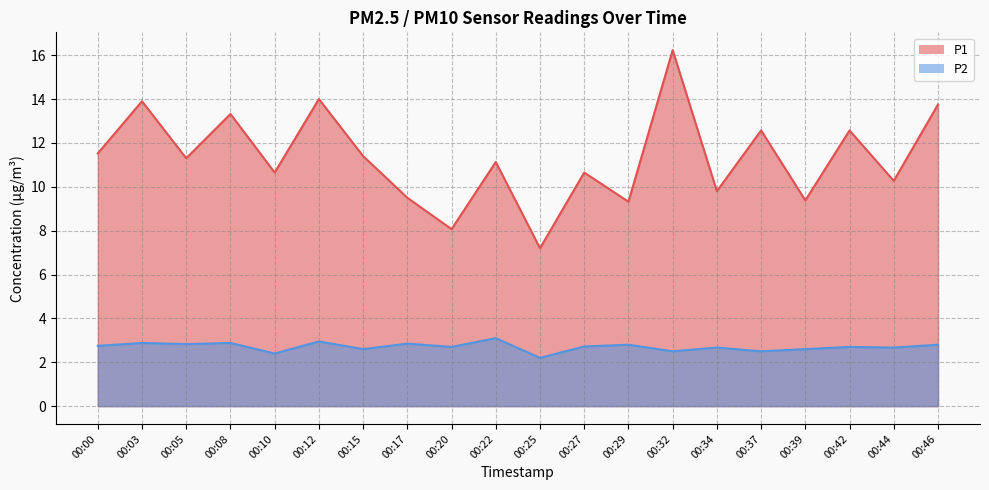

Reading left to right, what are all the values shown in this chart?

P1: 00:00=11.5	00:03=13.9	00:05=11.3	00:08=13.3	00:10=10.7	00:12=14.0	00:15=11.4	00:17=9.5	00:20=8.1	00:22=11.1	00:25=7.2	00:27=10.7	00:29=9.3	00:32=16.2	00:34=9.8	00:37=12.6	00:39=9.4	00:42=12.6	00:44=10.3	00:46=13.8
P2: 00:00=2.8	00:03=2.9	00:05=2.8	00:08=2.9	00:10=2.4	00:12=3.0	00:15=2.6	00:17=2.9	00:20=2.7	00:22=3.1	00:25=2.2	00:27=2.7	00:29=2.8	00:32=2.5	00:34=2.7	00:37=2.5	00:39=2.6	00:42=2.7	00:44=2.7	00:46=2.8